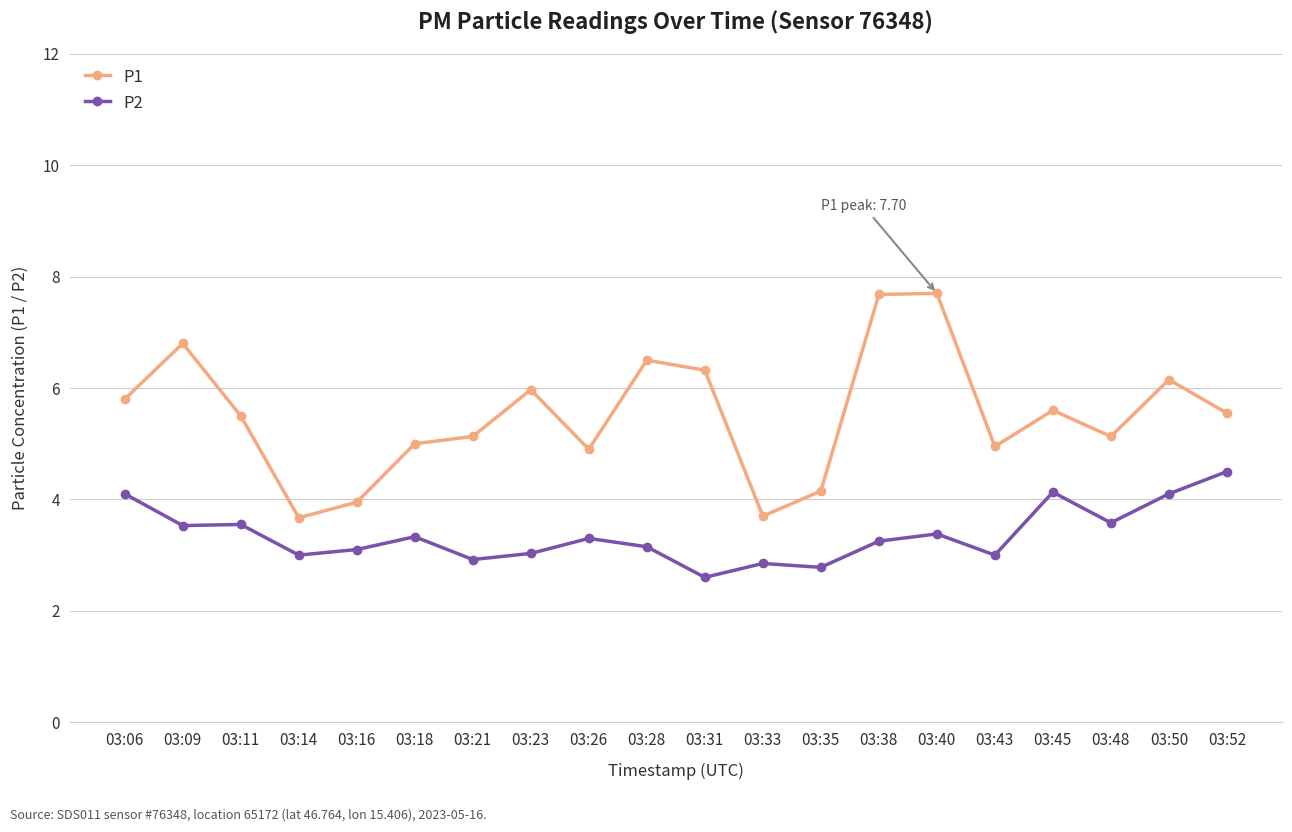

List the series in order of their peak value, lowest first.

P2, P1